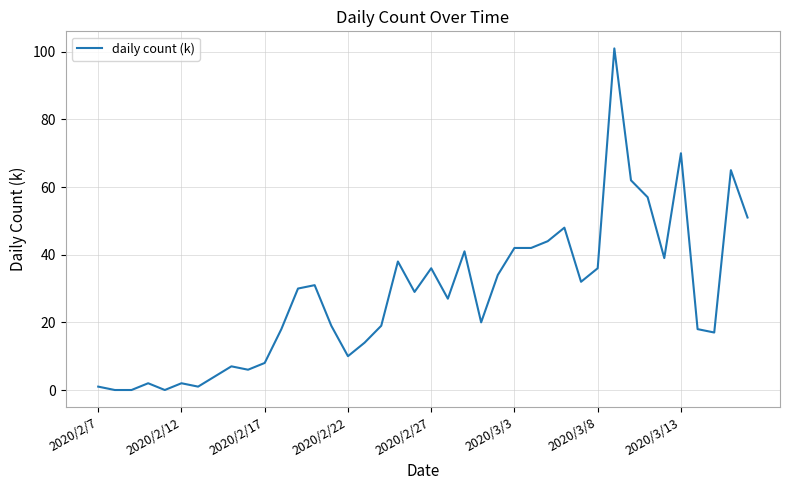

What is the difference between the maximum and minimum values?

101